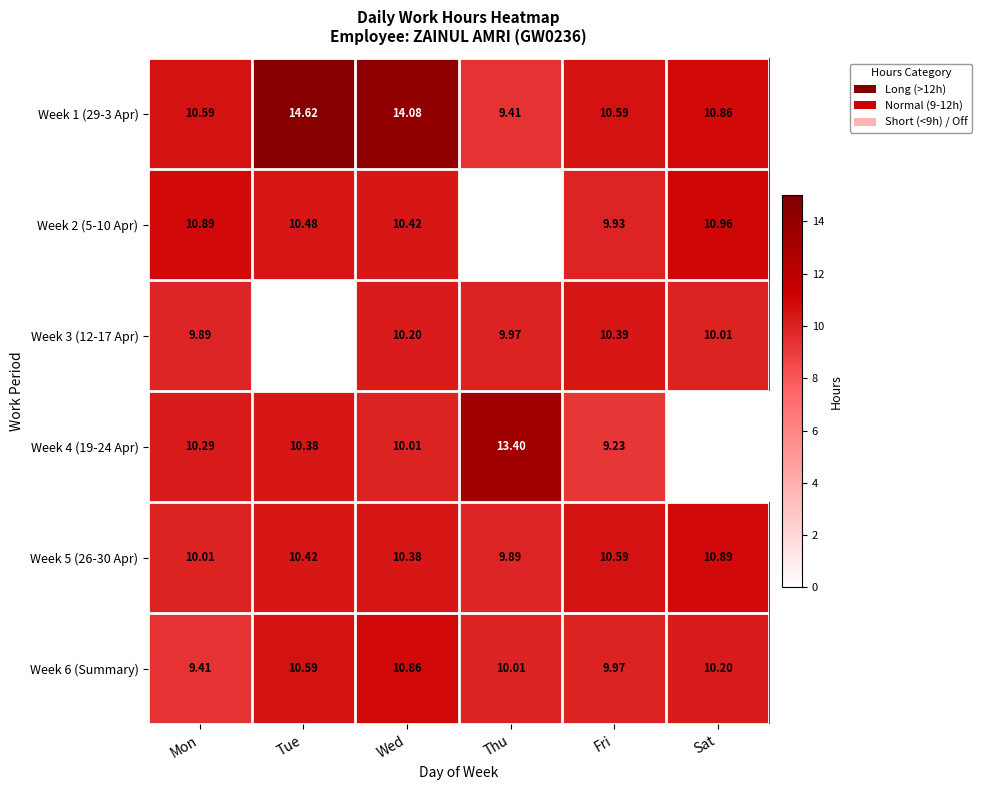

What is the difference between the maximum and minimum values in the Week 1 (29-3 Apr) series?

5.2